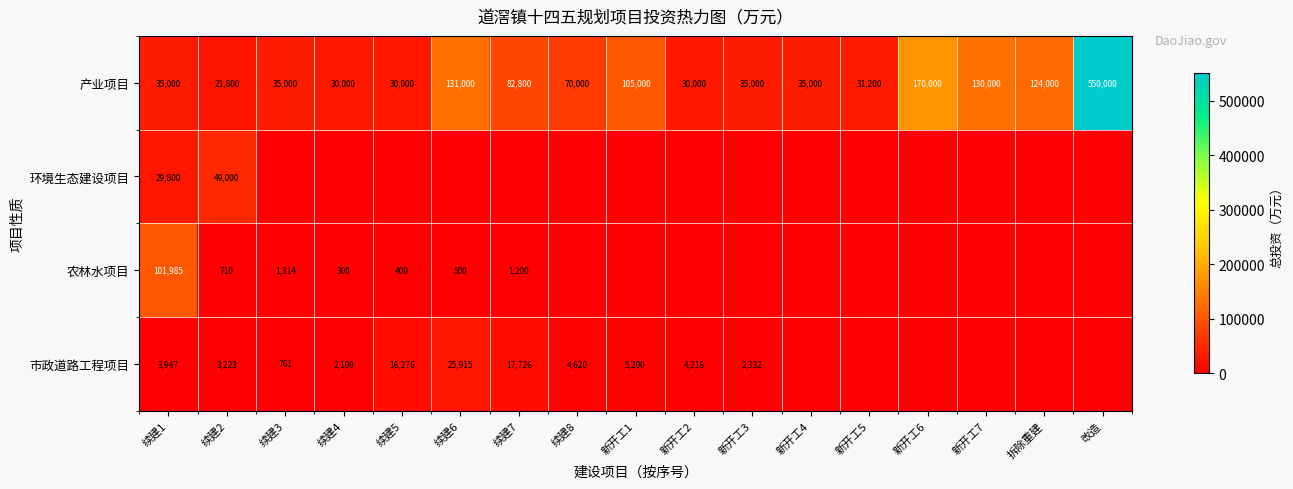

Between 续建3 and 续建4, which is larger?

续建3